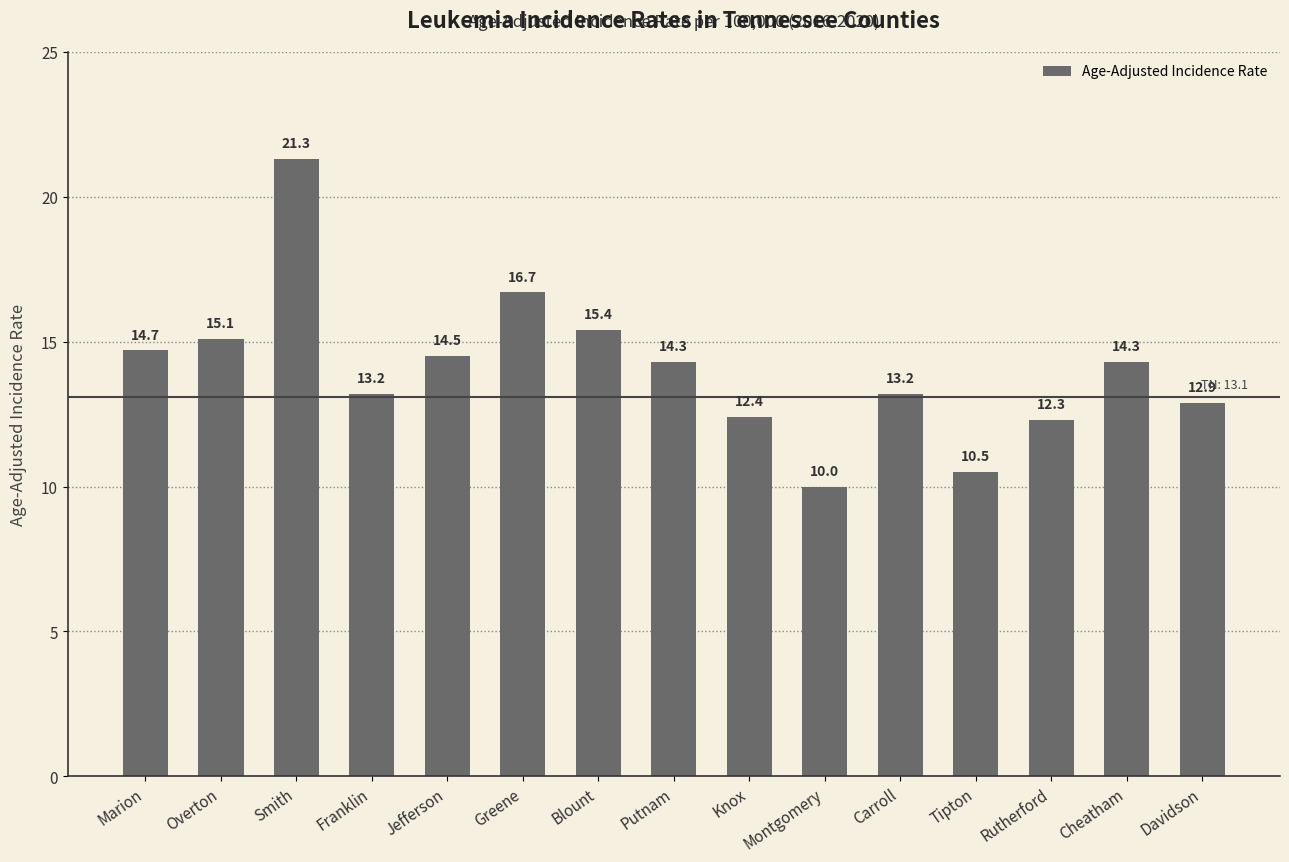

Reading right to left, transcribe all the data shown in this chart.

12.9	14.3	12.3	10.5	13.2	10.0	12.4	14.3	15.4	16.7	14.5	13.2	21.3	15.1	14.7